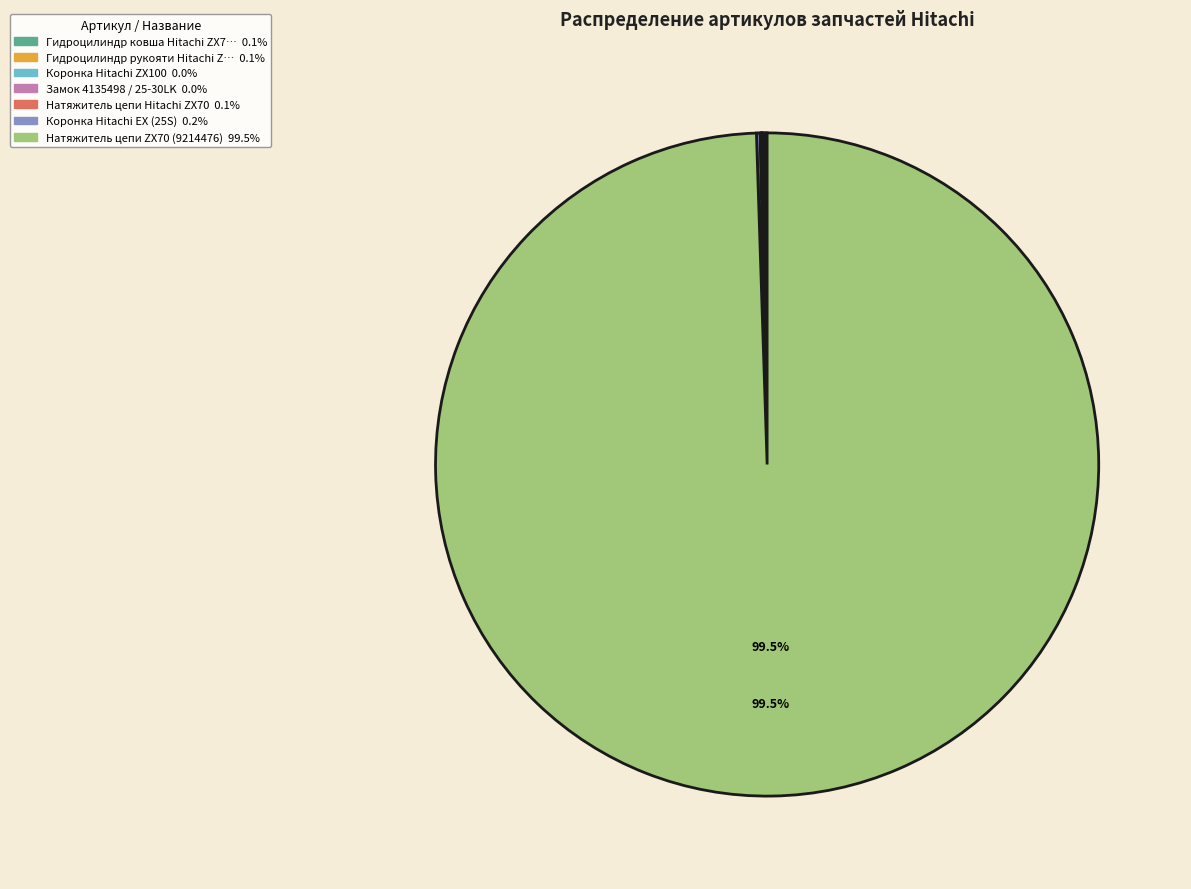

Does any single category account for the majority?

Yes